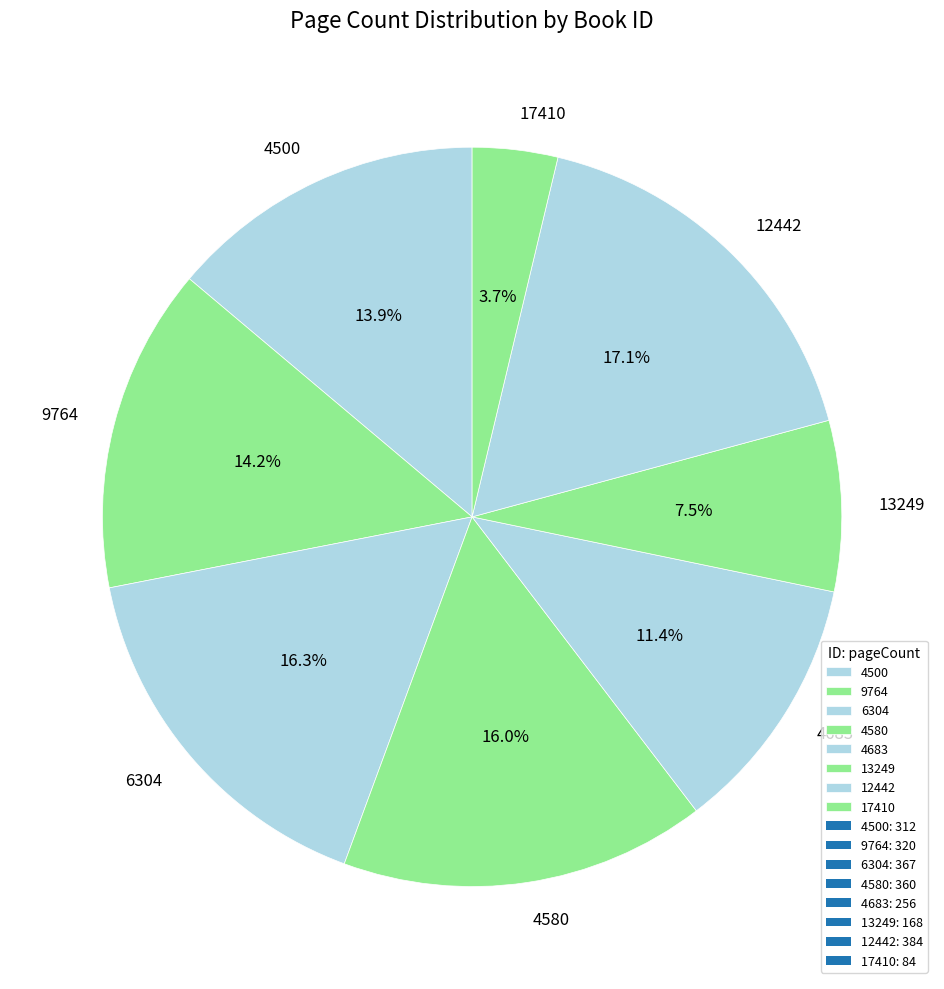

How many segments does this pie chart have?

8